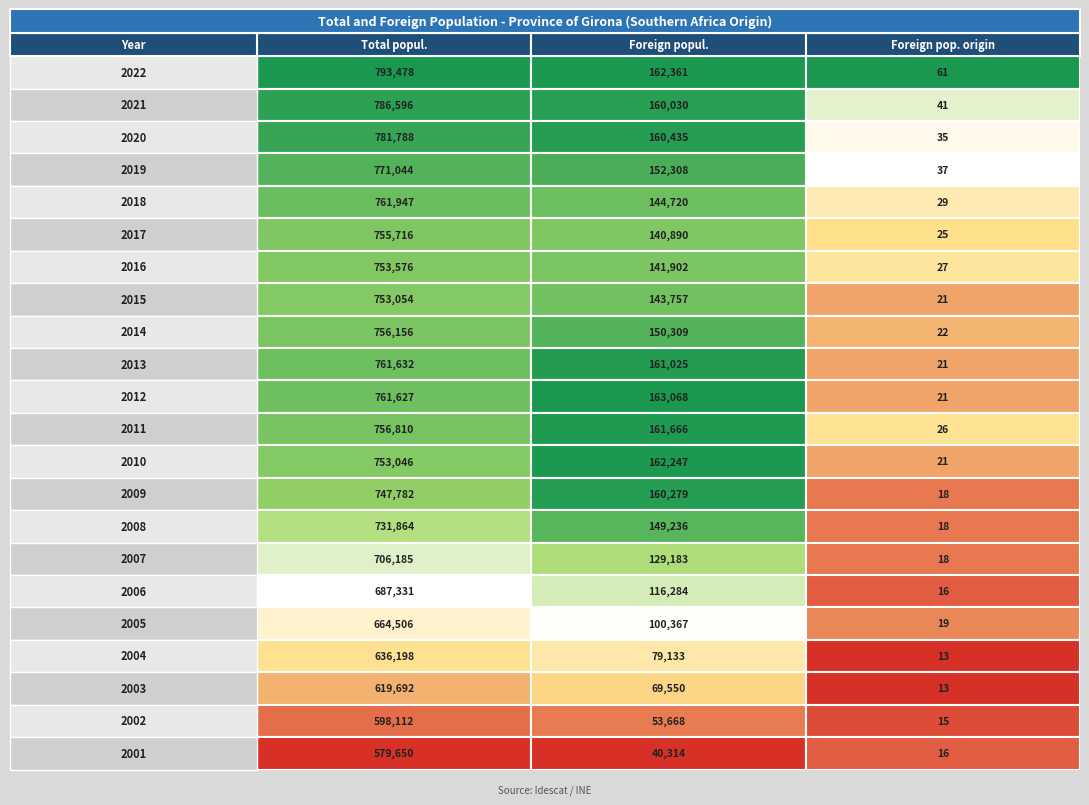

What is the maximum value for 2007?

706185